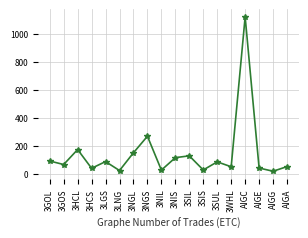

What is the change in value from 3SIL to AIGE?

-87